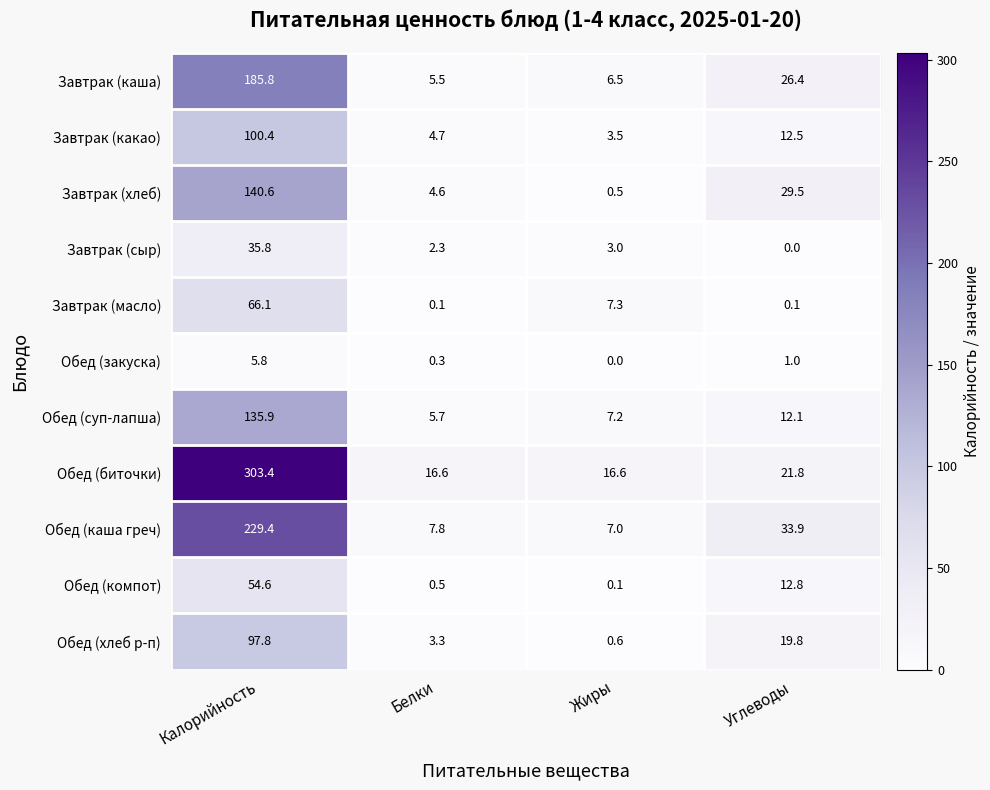

List the series in order of their peak value, highest first.

Обед (биточки), Обед (каша греч), Завтрак (каша), Завтрак (хлеб), Обед (суп-лапша), Завтрак (какао), Обед (хлеб р-п), Завтрак (масло), Обед (компот), Завтрак (сыр), Обед (закуска)